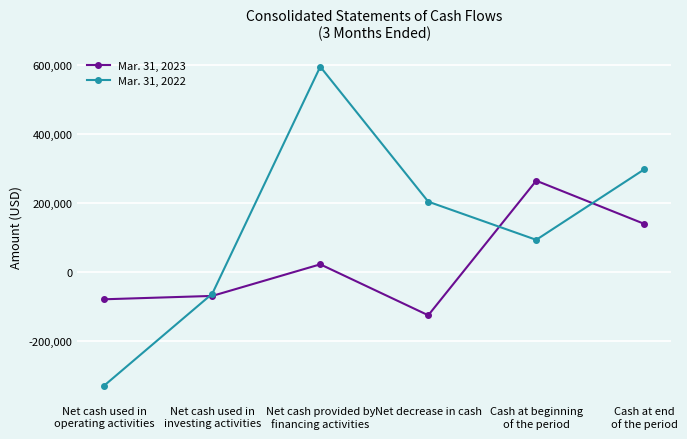

Which series has the largest total across all categories?

Mar. 31, 2022